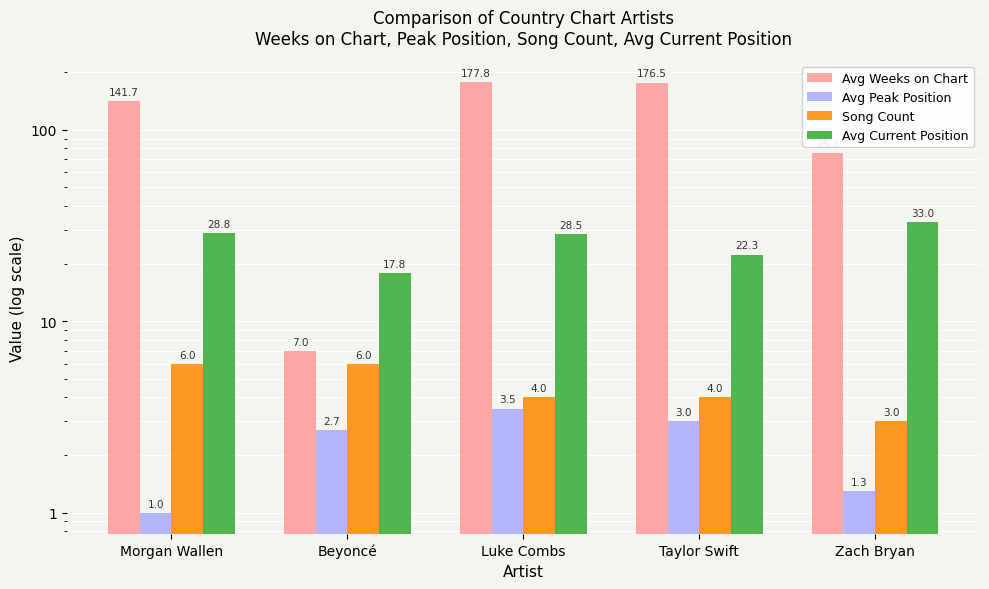

What value does the Avg Current Position series have at Zach Bryan?

33.0